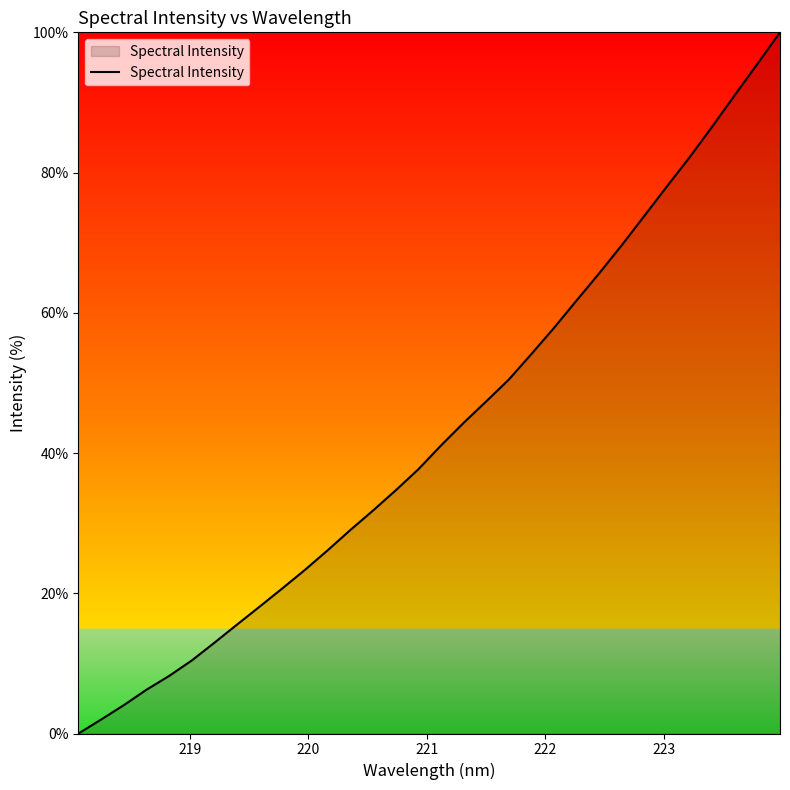

What is the maximum value shown in the chart?

100.0